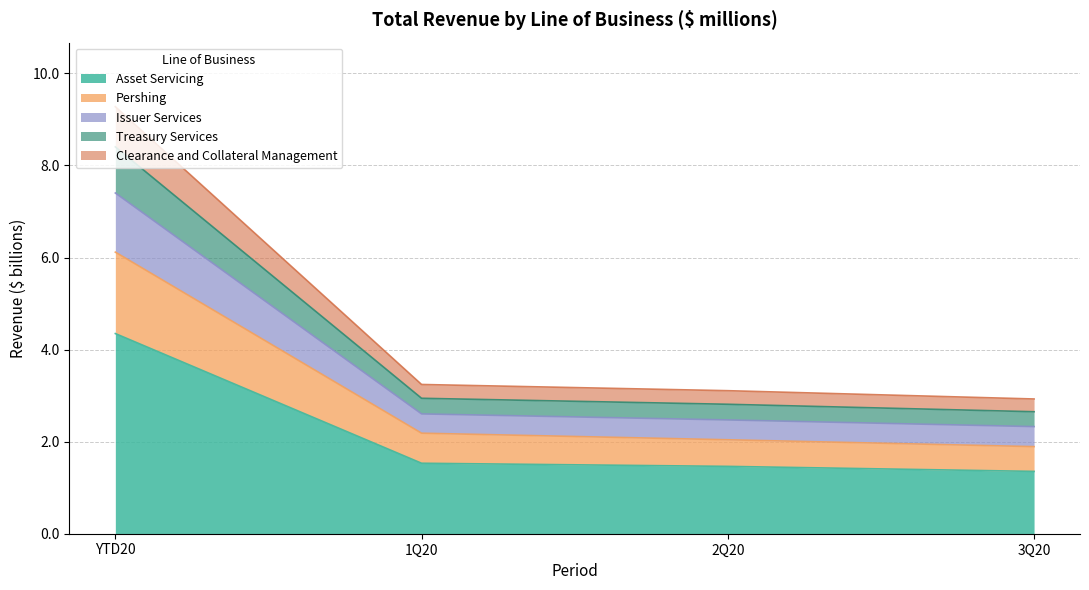

At which category is the sum across all series the highest?

YTD20